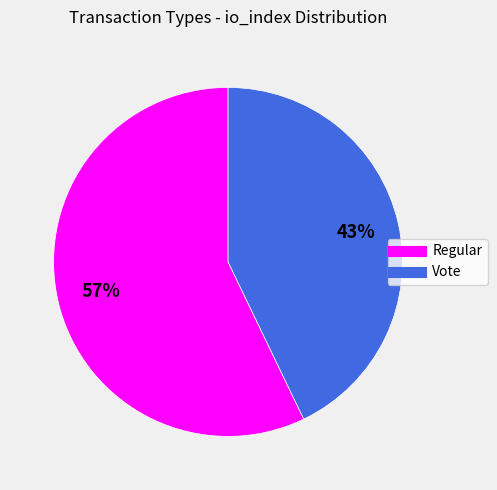

Which category has the biggest portion of the pie?

Regular